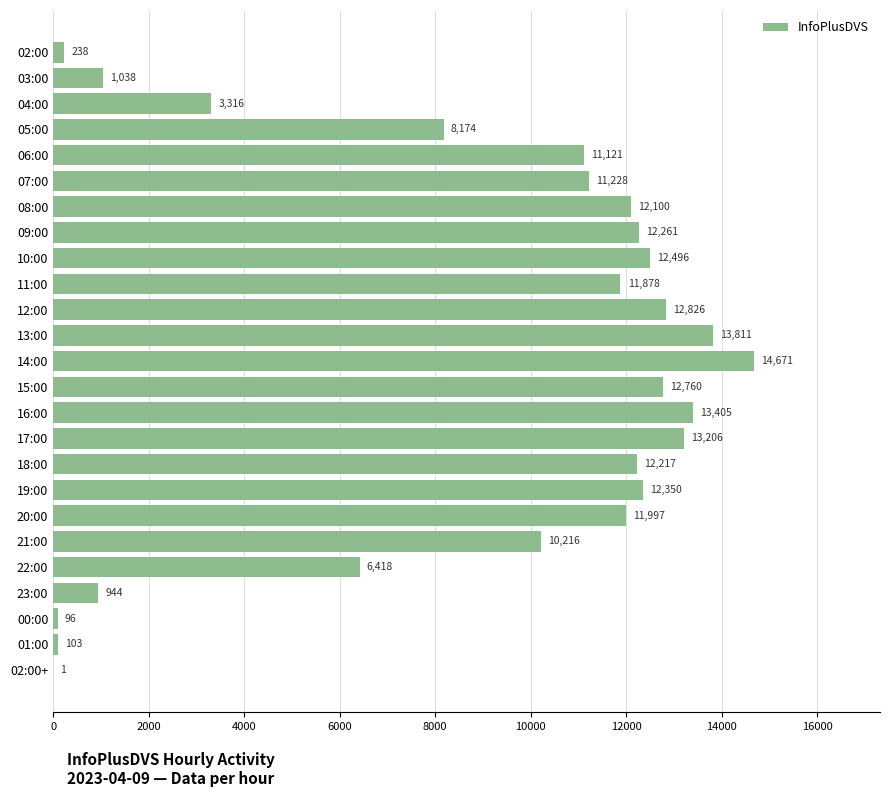

What is the greatest value displayed?

14671